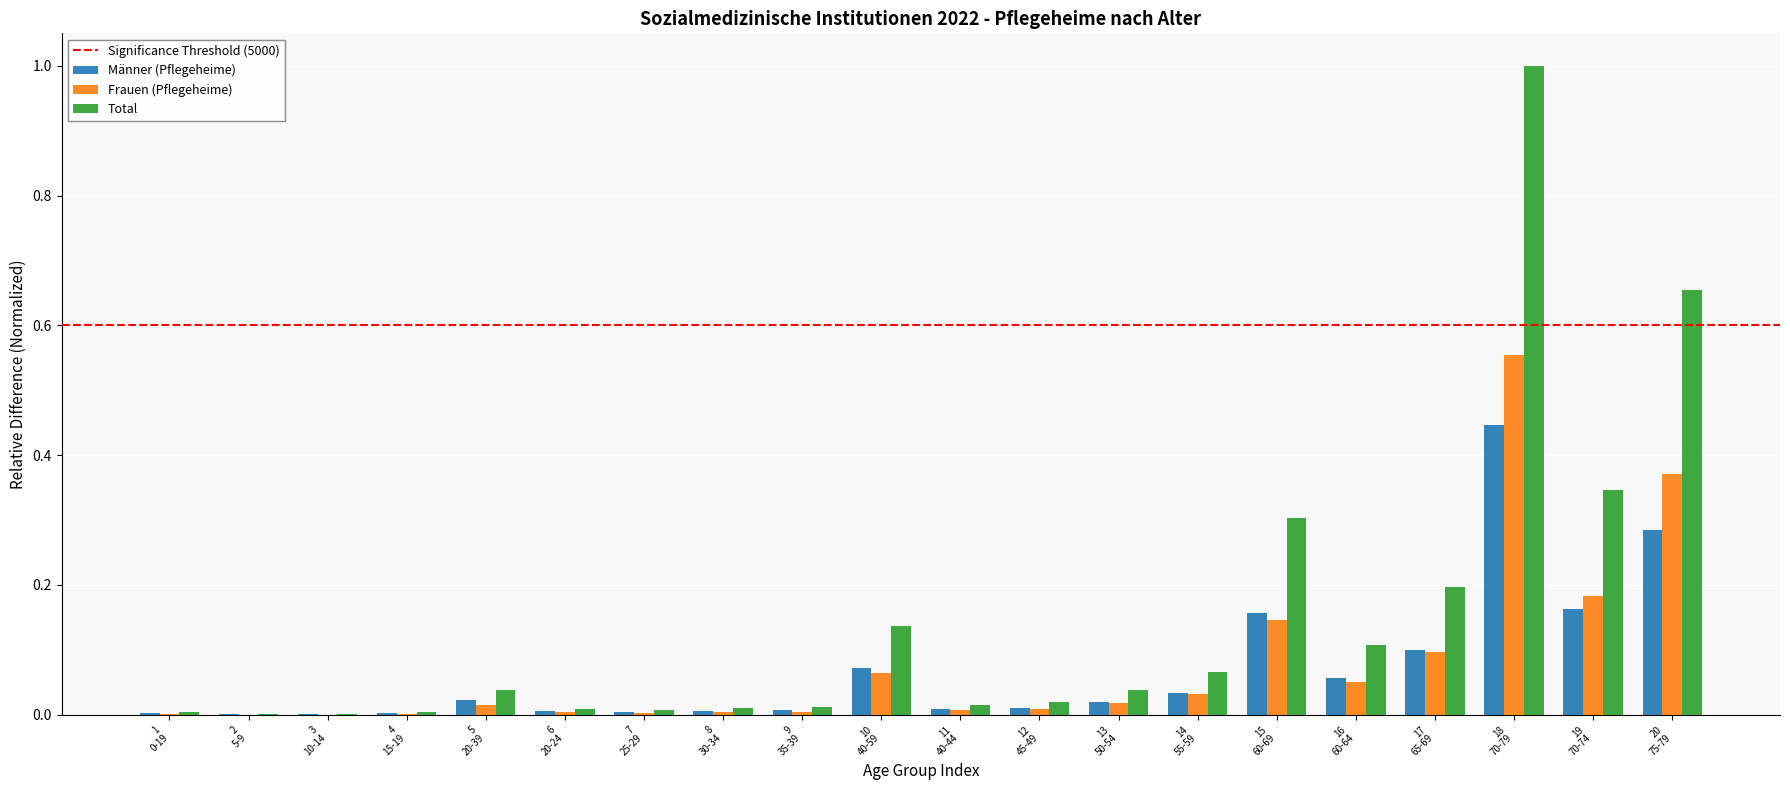

What is the sum of all Total values?

3.0